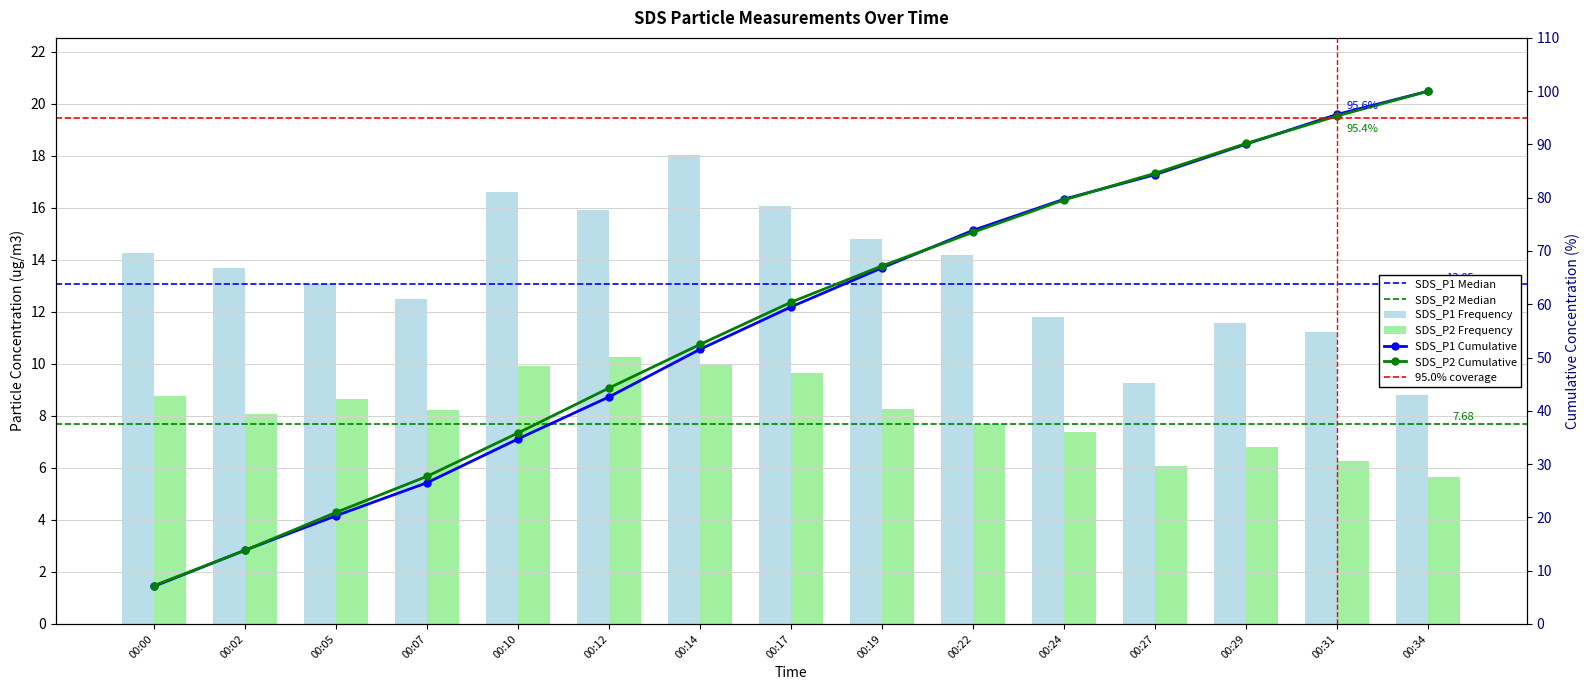

Reading right to left, transcribe all the data shown in this chart.

SDS_P1: 00:34=8.8	00:31=11.2	00:29=11.6	00:27=9.3	00:24=11.8	00:22=14.2	00:19=14.8	00:17=16.1	00:14=18.0	00:12=15.9	00:10=16.6	00:07=12.5	00:05=13.1	00:02=13.7	00:00=14.3
SDS_P2: 00:34=5.7	00:31=6.3	00:29=6.8	00:27=6.1	00:24=7.4	00:22=7.7	00:19=8.3	00:17=9.6	00:14=9.9	00:12=10.2	00:10=9.9	00:07=8.2	00:05=8.7	00:02=8.1	00:00=8.8